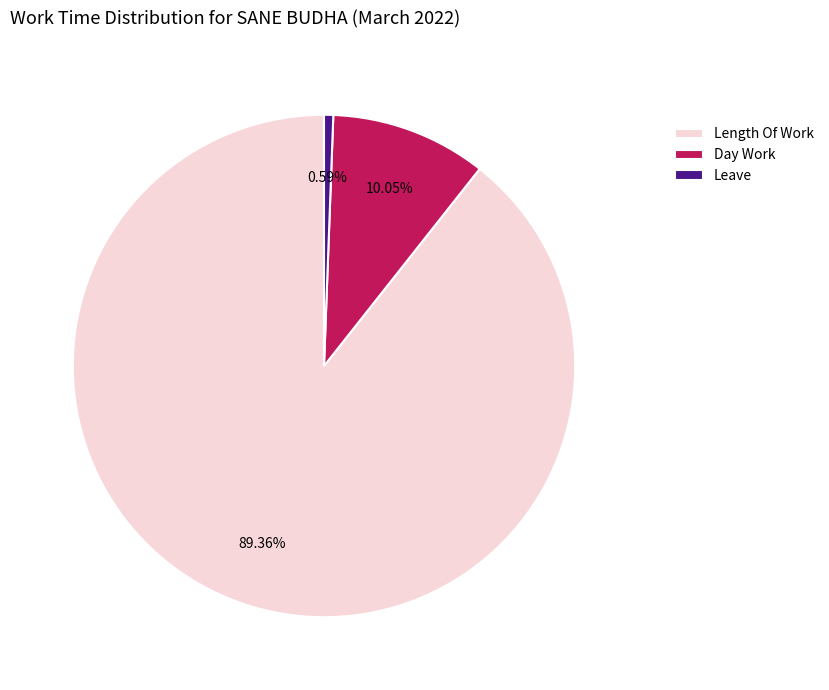

To the nearest percent, what is the average slice percentage?

33%